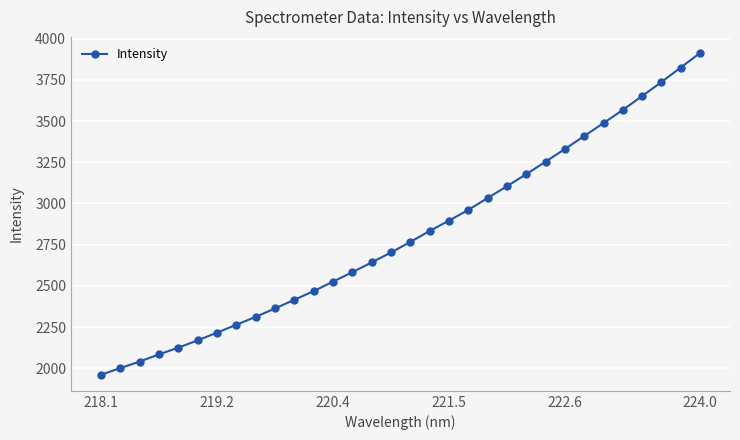

True or false: there are more than 2 points higher than both neighbors.

False